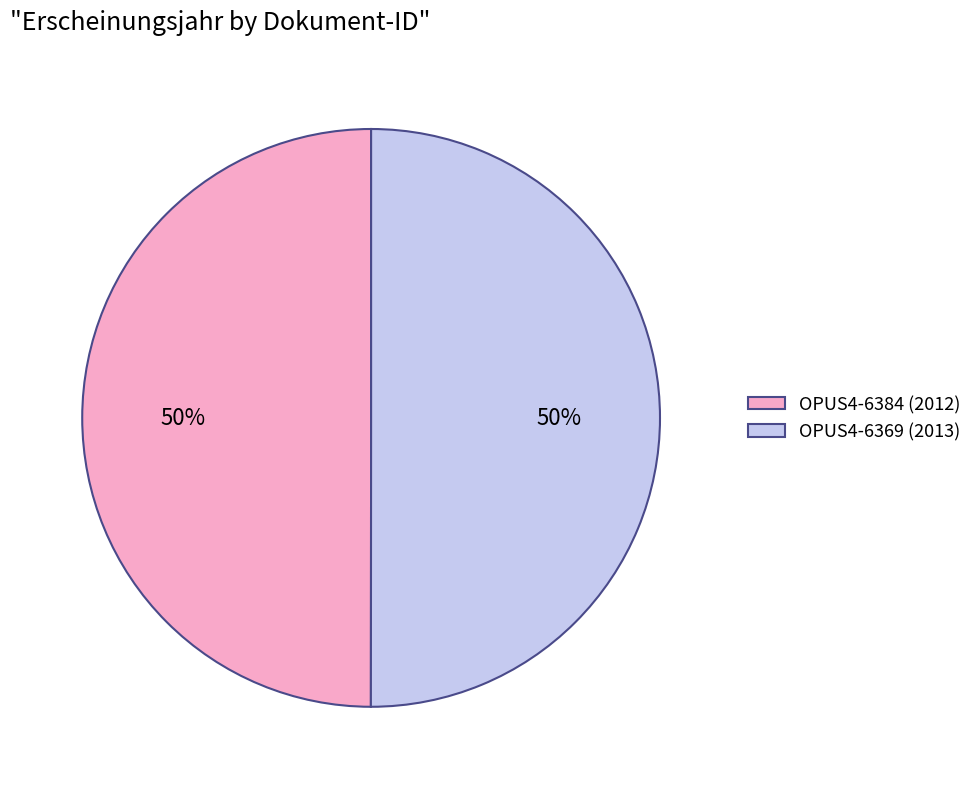

To the nearest percent, what portion does OPUS4-6384 represent?

50%